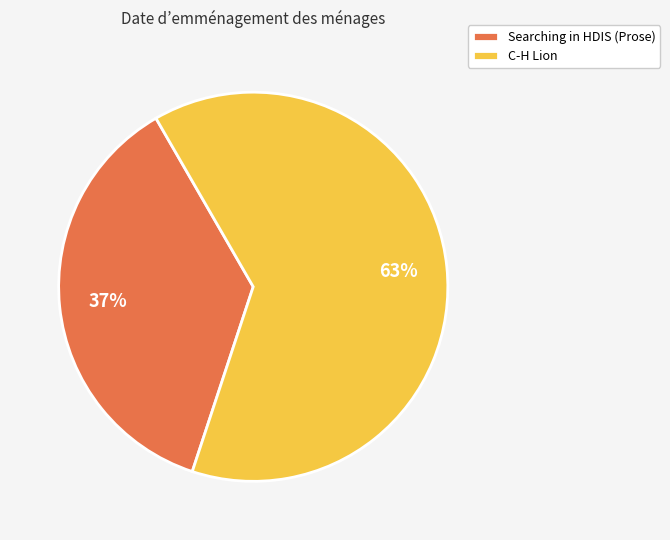

Does any single category account for the majority?

Yes